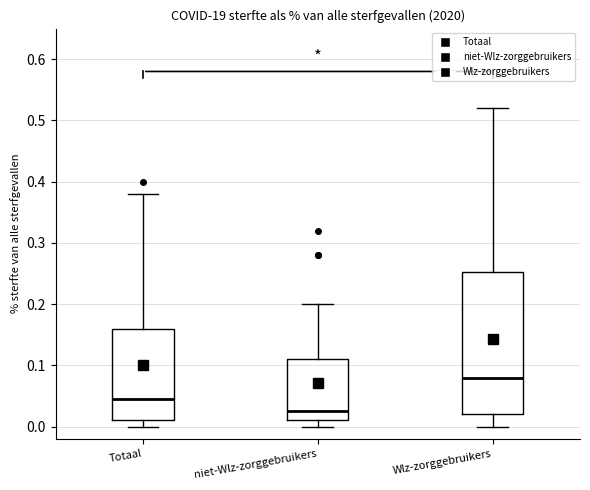

Reading left to right, read every box against the y-axis: the position of its median line, the range the box covers, and the ends of its whiskers. The values are not printed on the chart, so give them approximately, as read against the axis.

Totaal: median 0.05, box 0.01 to 0.16, whiskers 0.00 to 0.38
niet-Wlz-zorggebruikers: median 0.03, box 0.01 to 0.11, whiskers 0.00 to 0.20
Wlz-zorggebruikers: median 0.08, box 0.02 to 0.25, whiskers 0.00 to 0.52